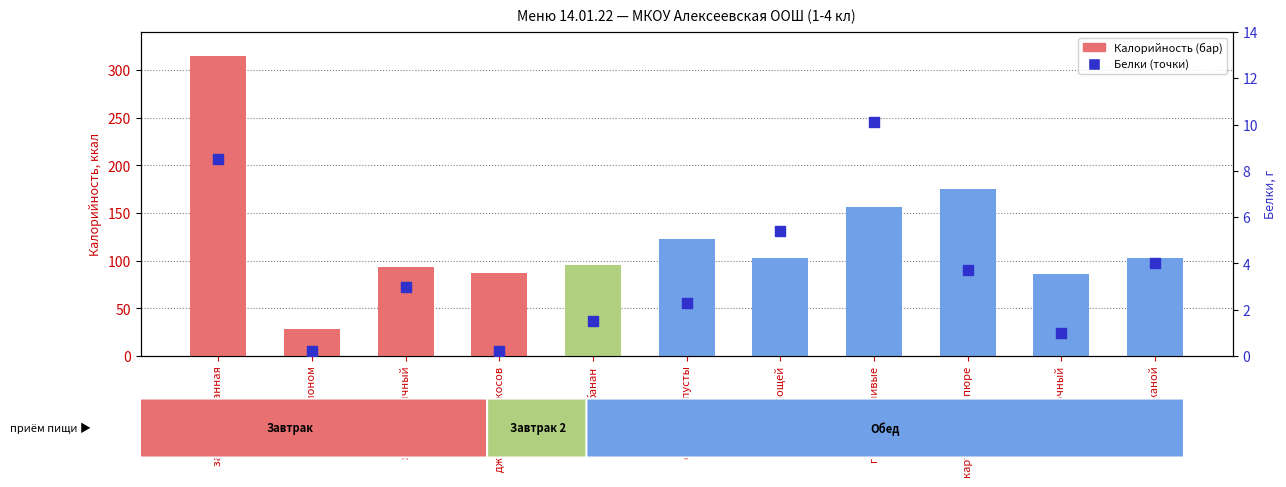

At which category is the sum across all series the highest?

запеканка манная